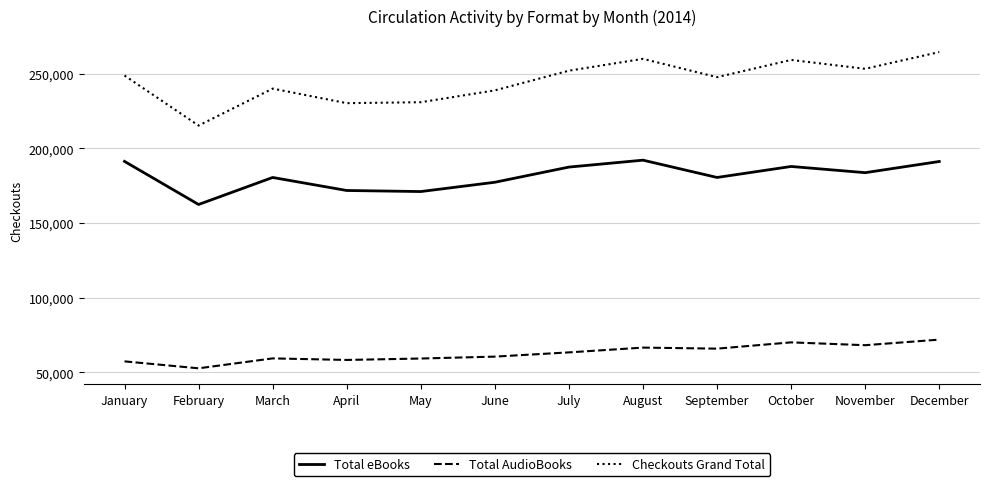

What is the difference between the highest and lowest values at December?

192627